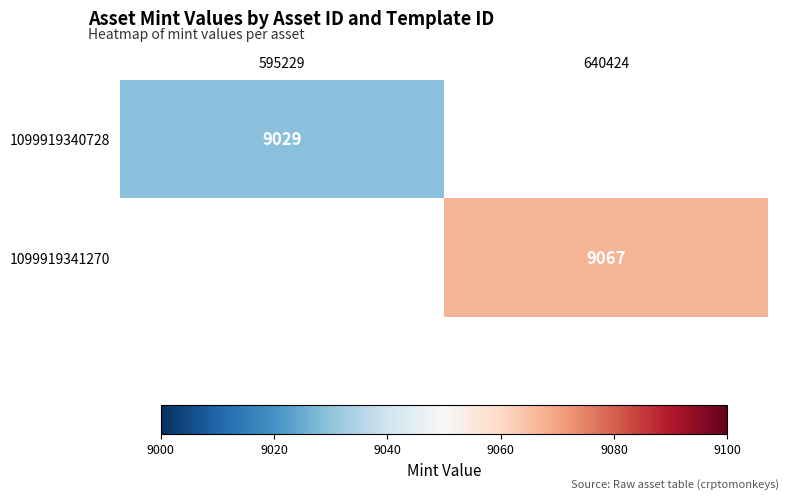

The value of 1099919341270 at 640424 is 9067. True or false?

True